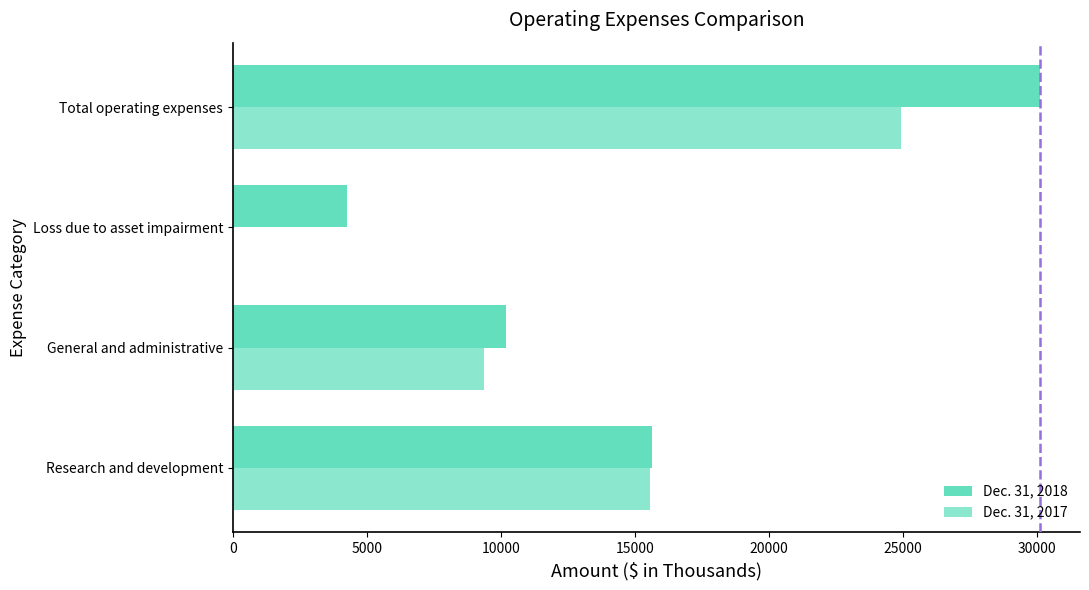

List the series in order of their overall mean, lowest first.

Dec. 31, 2017, Dec. 31, 2018